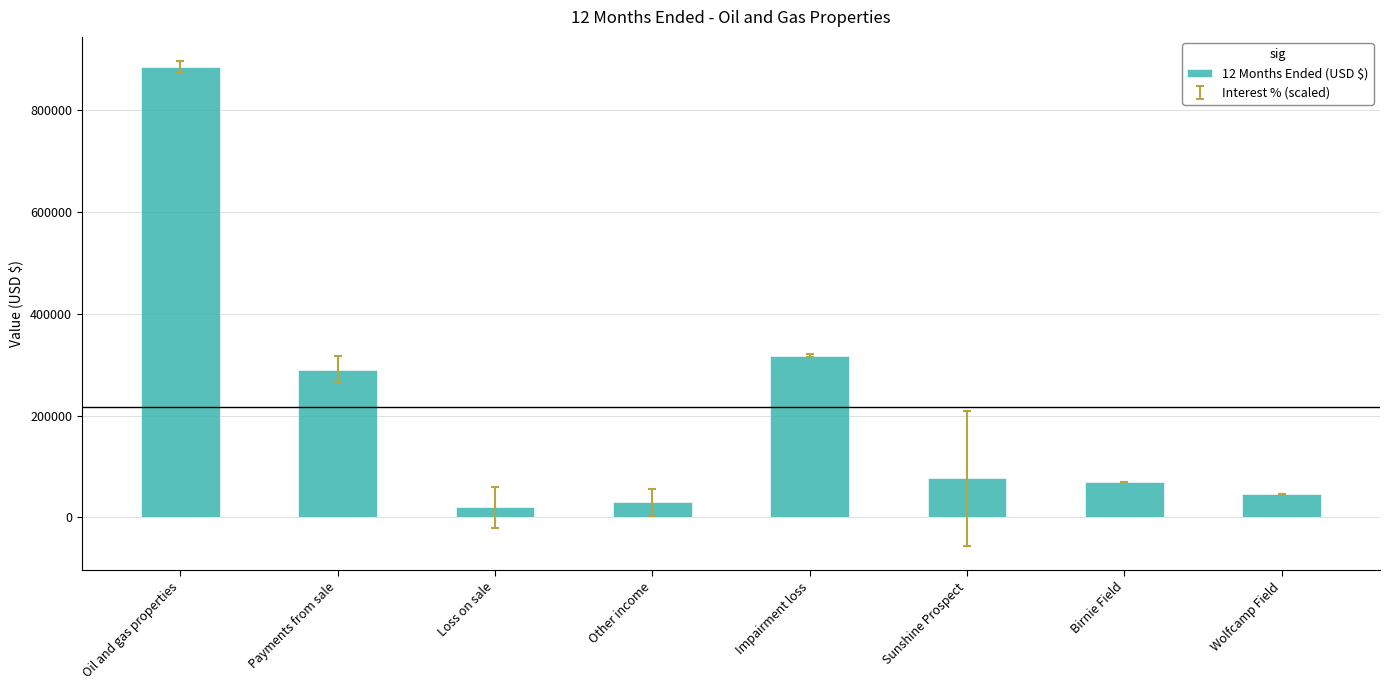

Approximately how many times larger is the value at Sunshine Prospect compared to Impairment loss?

0.2